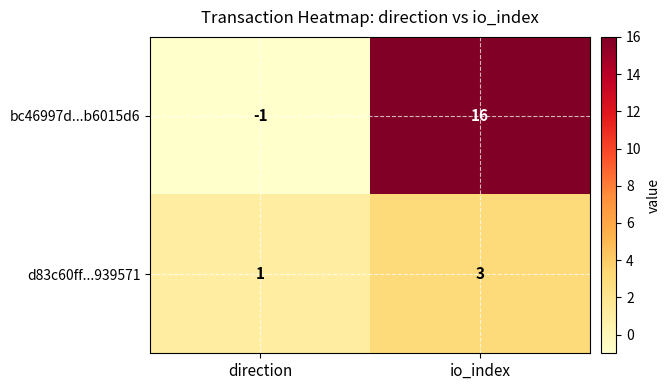

Which series has the widest spread of values?

bc46997d...b6015d6